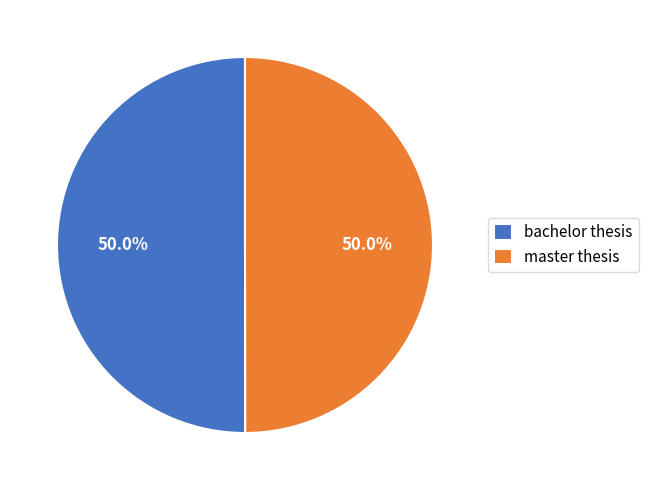

What percentage do master thesis and bachelor thesis together represent?

100.0%